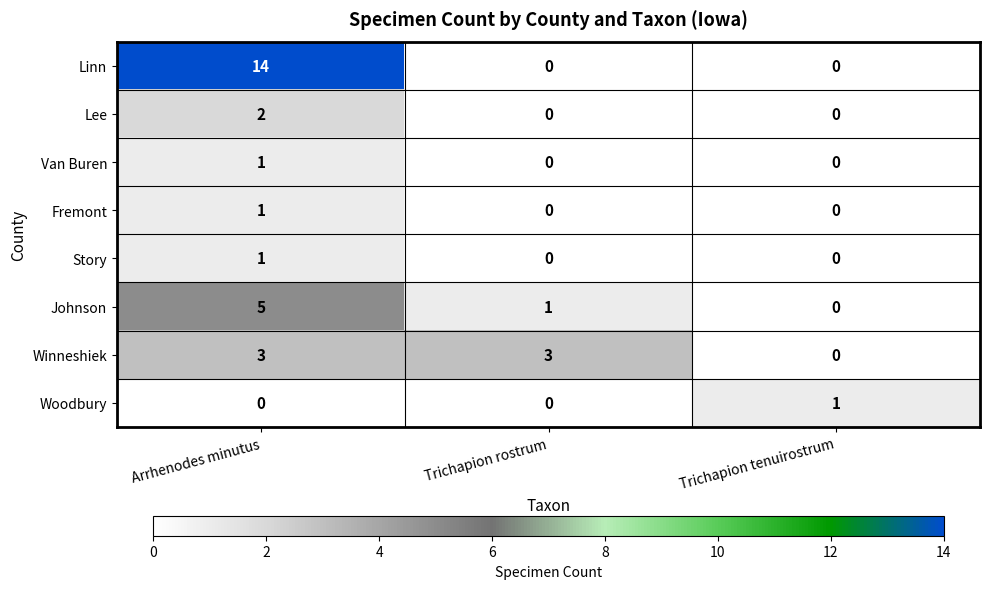

Which series changed the most between Trichapion rostrum and Trichapion tenuirostrum?

Winneshiek